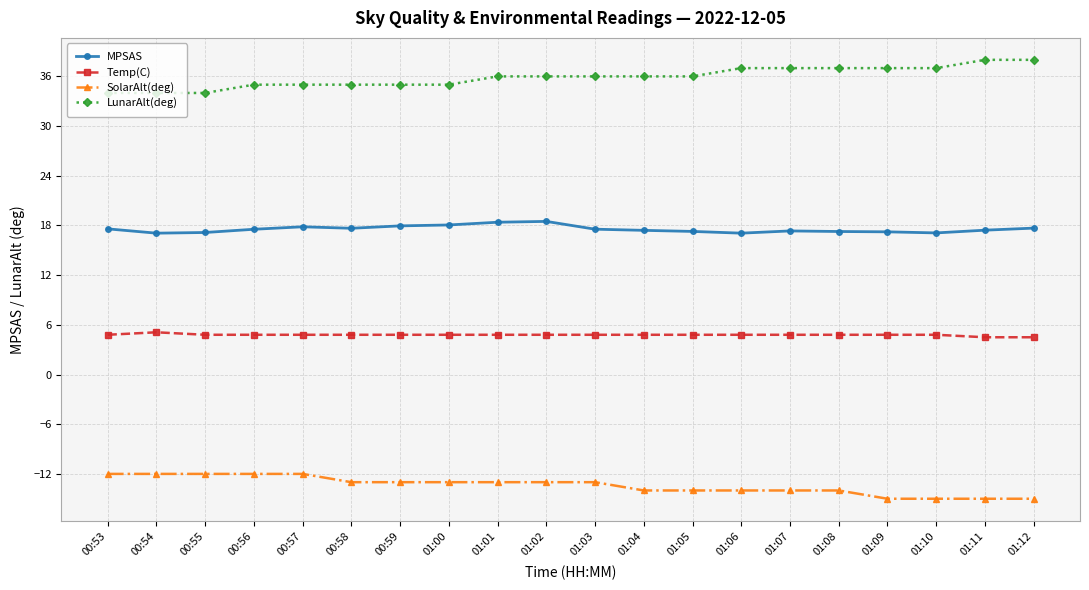

What position from the right is 00:56?

17